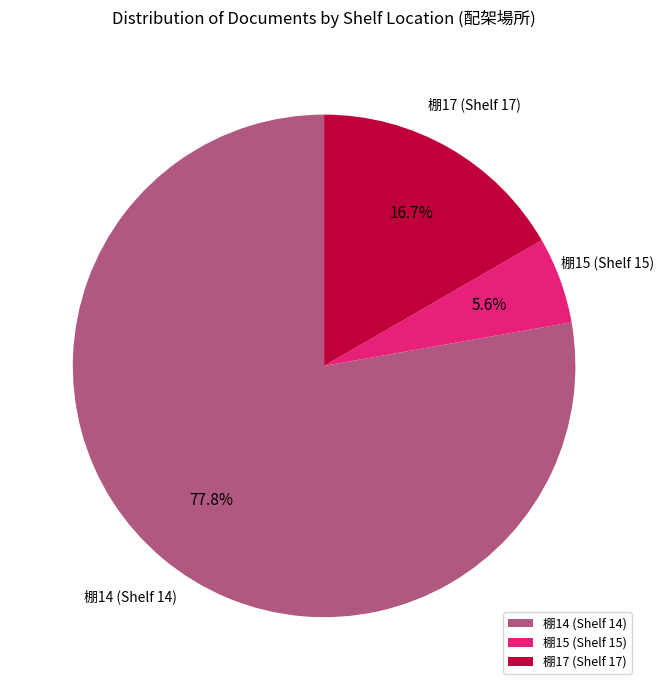

Which category has the biggest portion of the pie?

棚14 (Shelf 14)